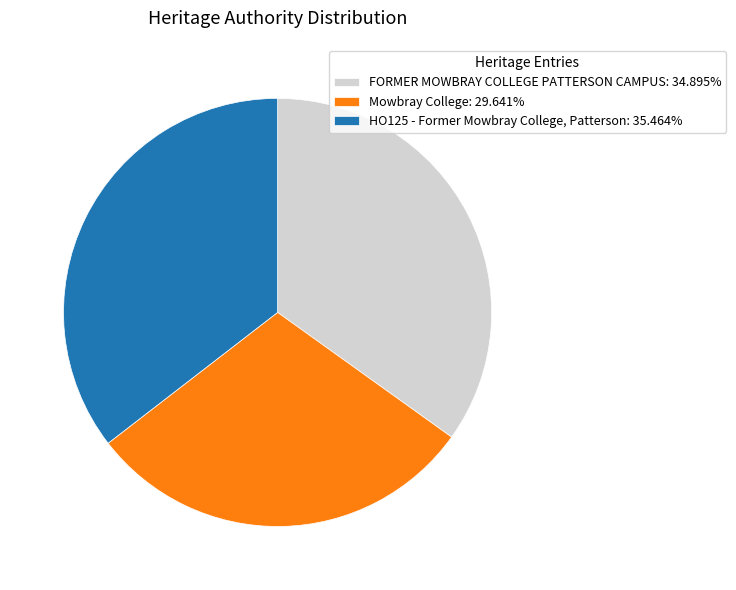

Which category has the smallest portion of the pie?

Mowbray College